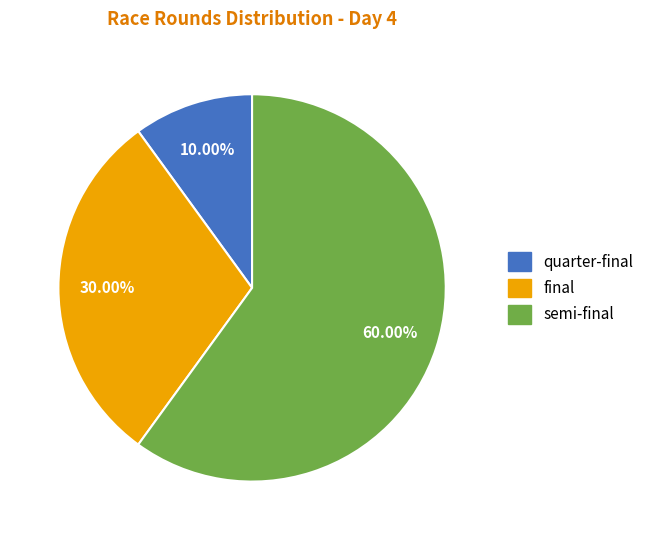

How many slices are in this pie chart?

3